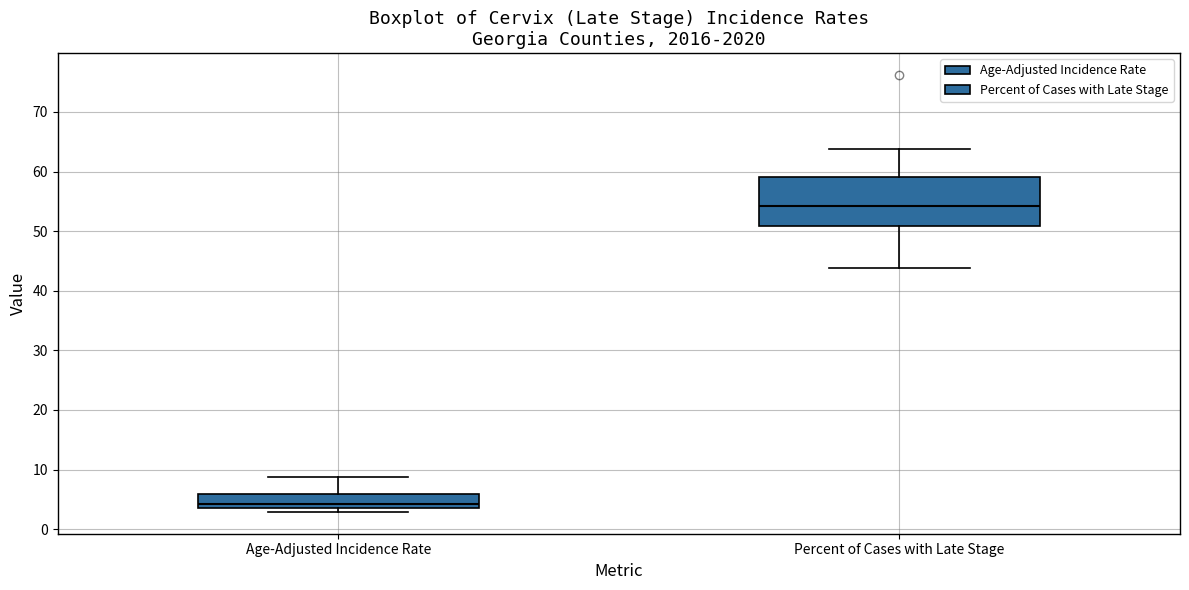

Comparing the boxes themselves (not the whiskers), which one is the tallest?

Percent of Cases with Late Stage